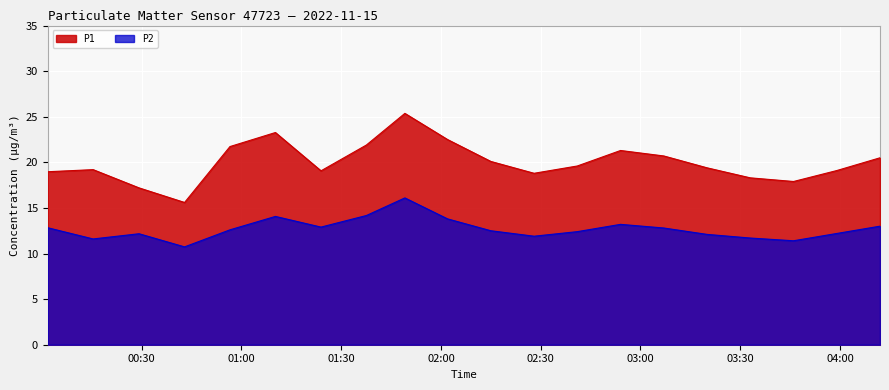

What is the maximum value shown in the chart?

25.4